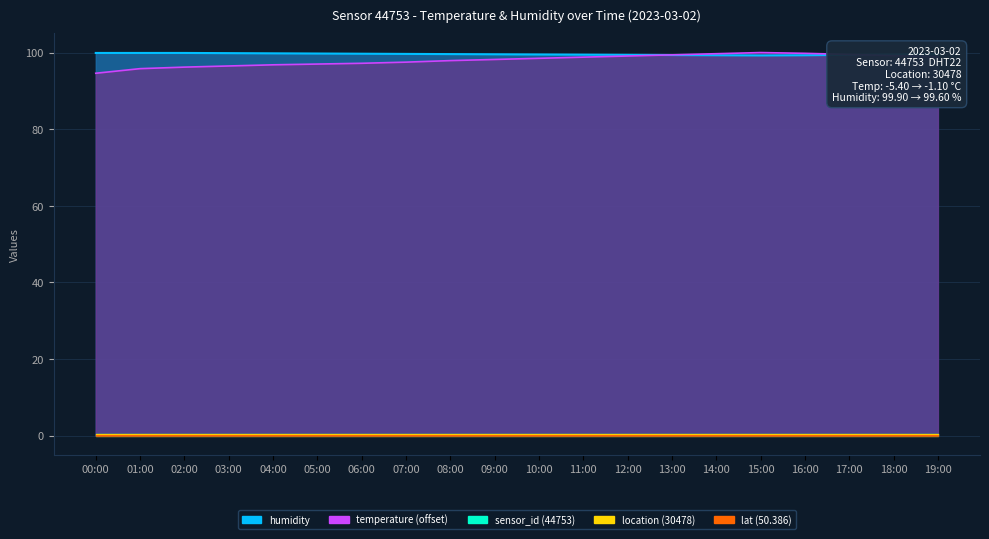

The value at 02:00 is 64.5. True or false?

False